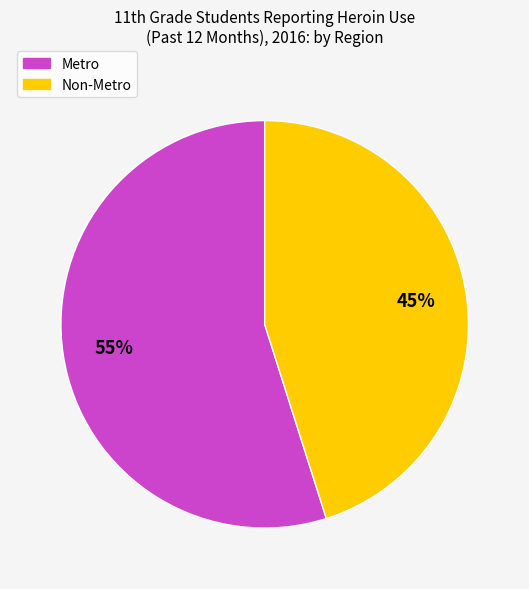

How many slices are in this pie chart?

2